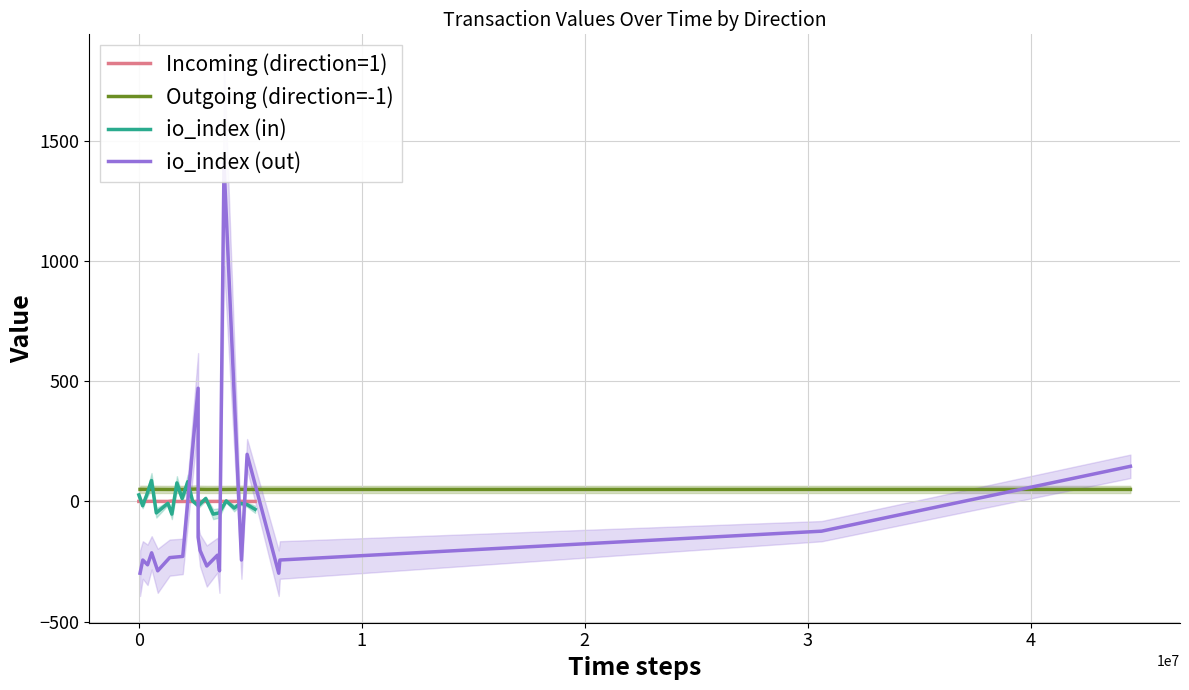

How many values in Incoming (direction=1) are above zero?

5